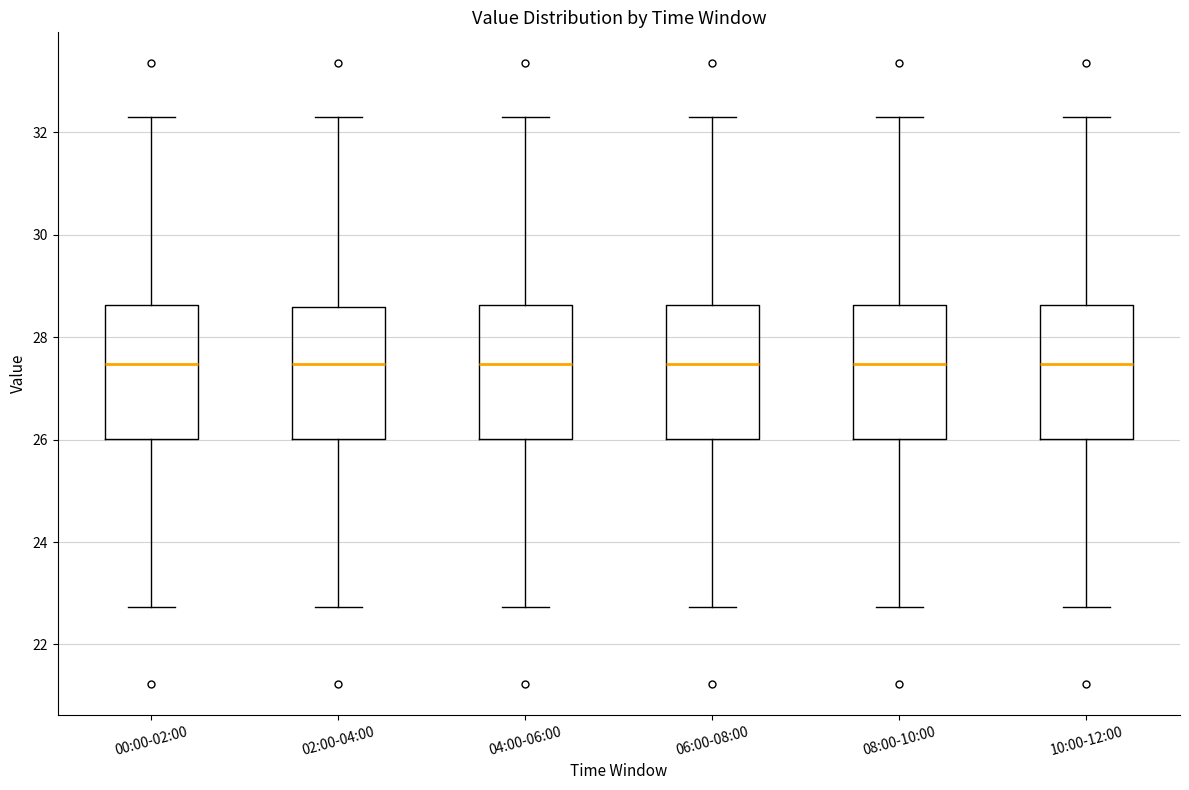

Reading left to right, read every box against the y-axis: the position of its median line, the range the box covers, and the ends of its whiskers. The values are not printed on the chart, so give them approximately, as read against the axis.

00:00-02:00: median 27.4, box 26.0 to 28.6, whiskers 22.8 to 32.4
02:00-04:00: median 27.4, box 26.0 to 28.6, whiskers 22.8 to 32.4
04:00-06:00: median 27.4, box 26.0 to 28.6, whiskers 22.8 to 32.4
06:00-08:00: median 27.4, box 26.0 to 28.6, whiskers 22.8 to 32.4
08:00-10:00: median 27.4, box 26.0 to 28.6, whiskers 22.8 to 32.4
10:00-12:00: median 27.4, box 26.0 to 28.6, whiskers 22.8 to 32.4